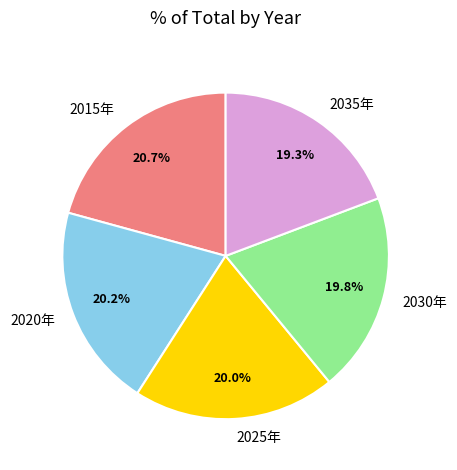

Is there any slice that represents more than half of the pie?

No